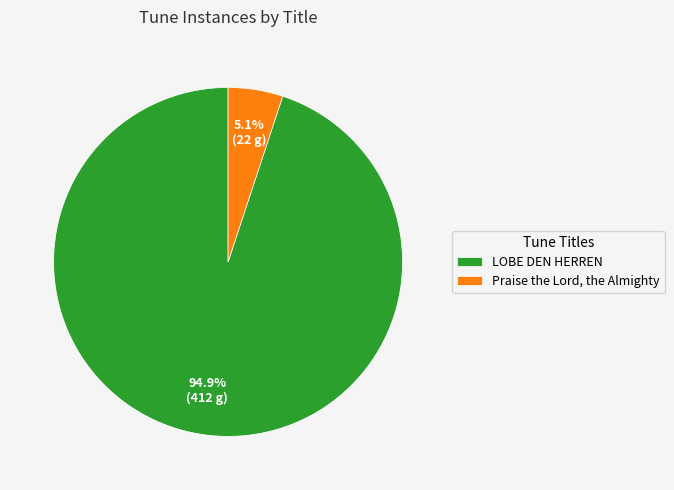

To the nearest percent, what is the difference between the Praise the Lord, the Almighty and LOBE DEN HERREN slice percentages?

90%